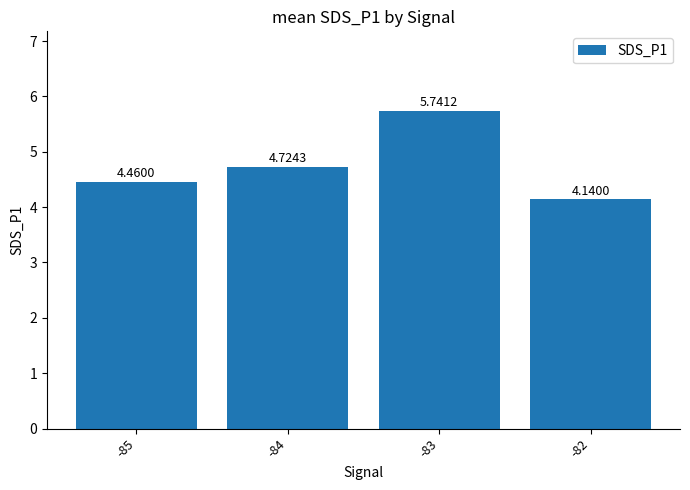

Is it true that the value at -83 is 10.0?

False